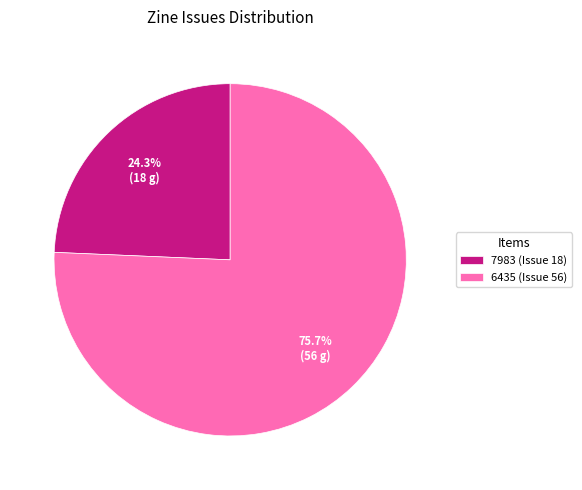

To the nearest percent, what is the combined percentage of 7983 (Issue 18) and 6435 (Issue 56)?

100%